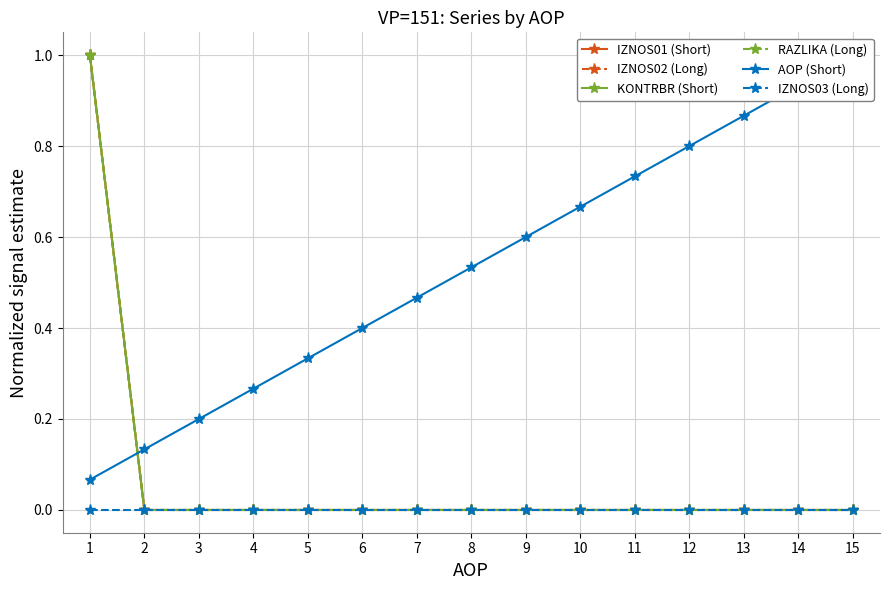

Which category has the lowest value in the IZNOS03 (Long) series?

1